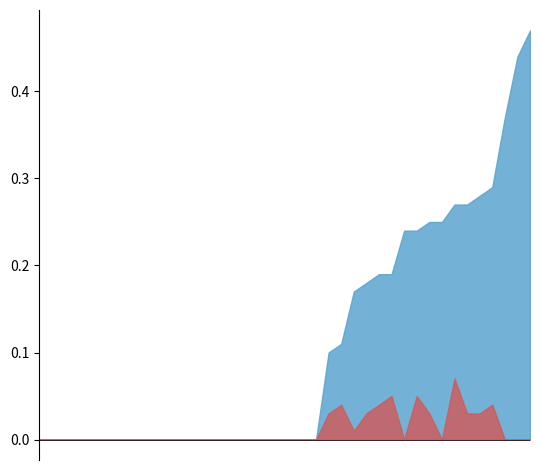

At which label does waterArea reach its minimum?

22